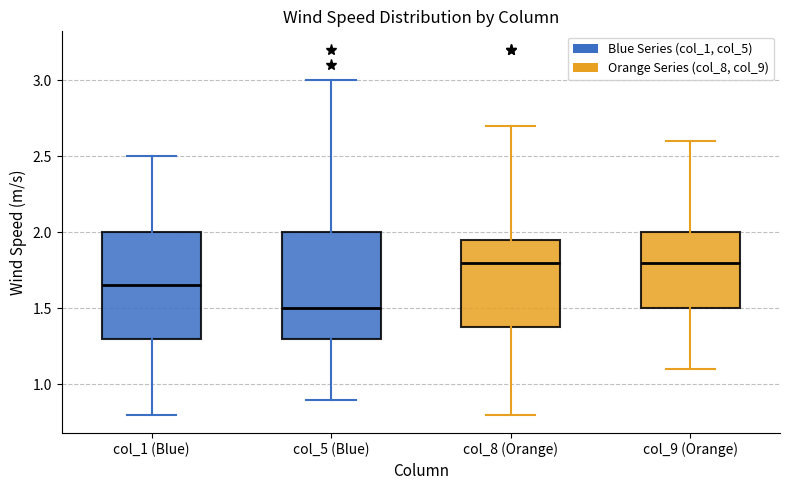

Where does the upper whisker of the box for col_9 (Orange) end on the y-axis? The values are not printed on the chart, so give them approximately, as read against the axis.

2.60